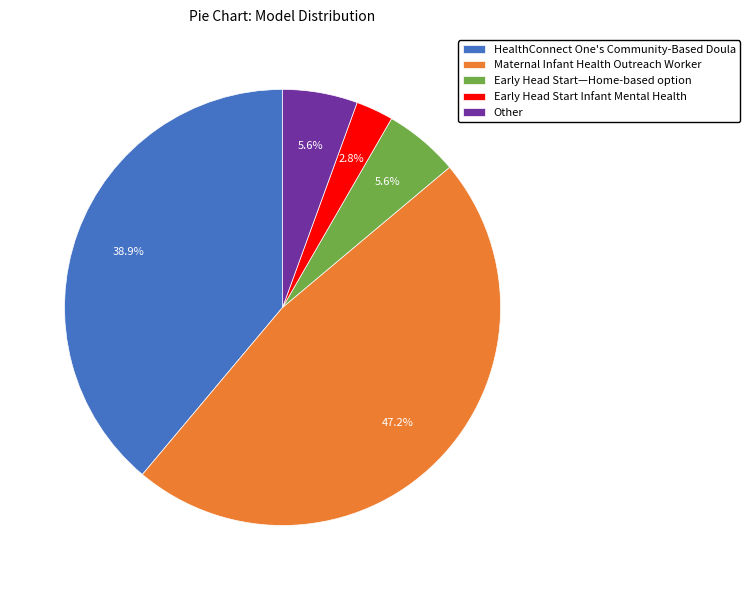

How many segments does this pie chart have?

5